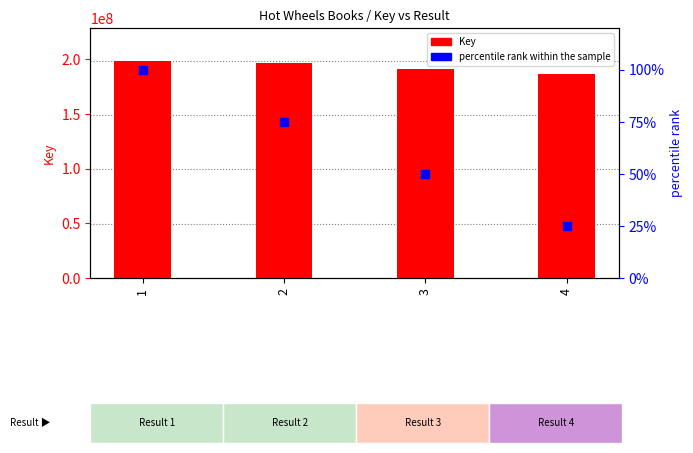

Which series reaches the minimum Y coordinate?

percentile rank within the sample